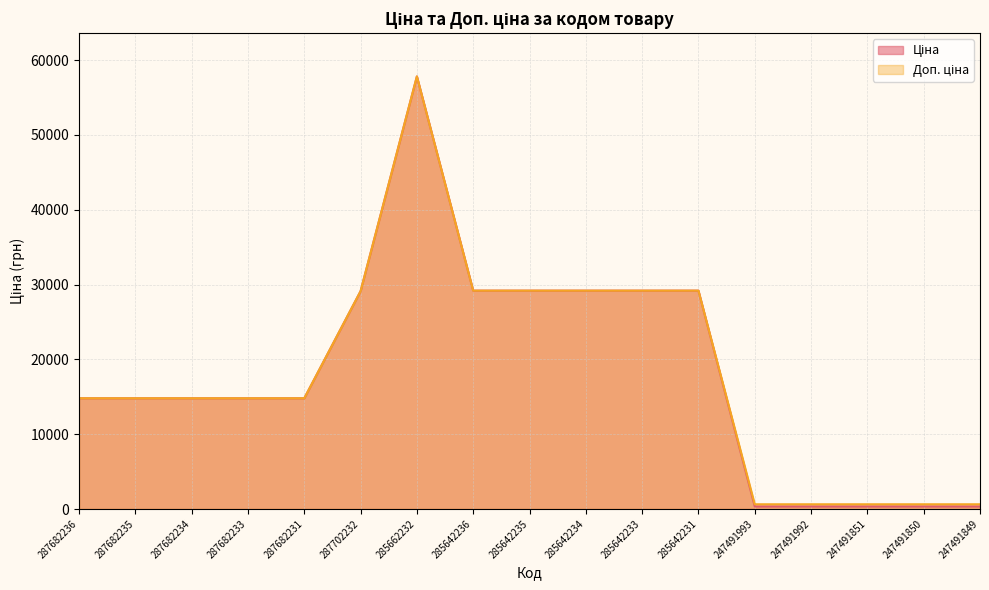

What is the value of the Ціна point at the 16th from the left?

345.6